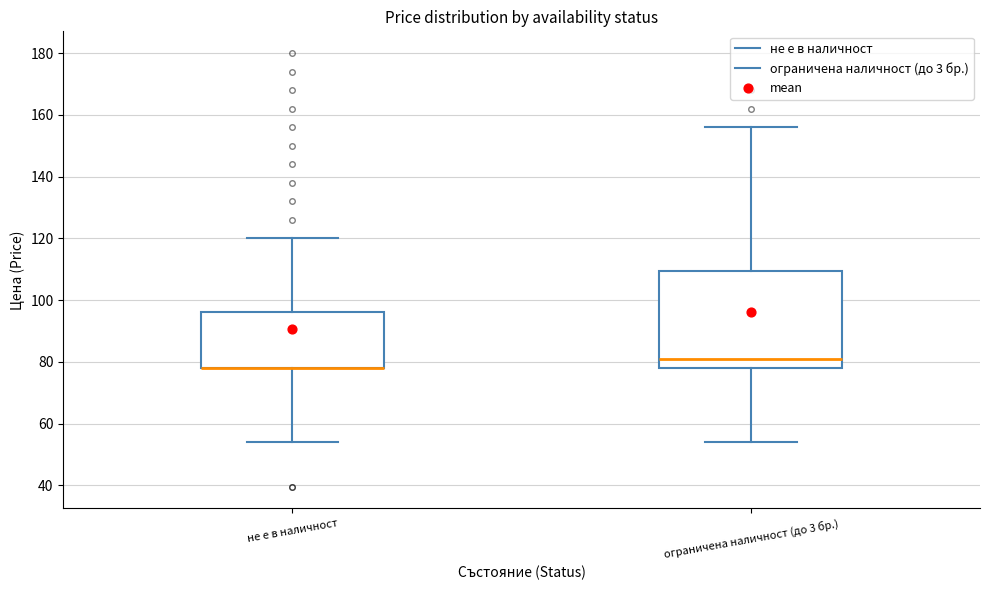

Reading left to right, transcribe this box plot: for each box, give where its median line is, the range the box spans, and where its two whiskers end, as read against the y-axis. The values are not printed on the chart, so give them approximately, as read against the axis.

не е в наличност: median 78 (drawn on the box's lower edge), box 78 to 96, whiskers 54 to 120
ограничена наличност (до 3 бр.): median 82, box 78 to 110, whiskers 54 to 156